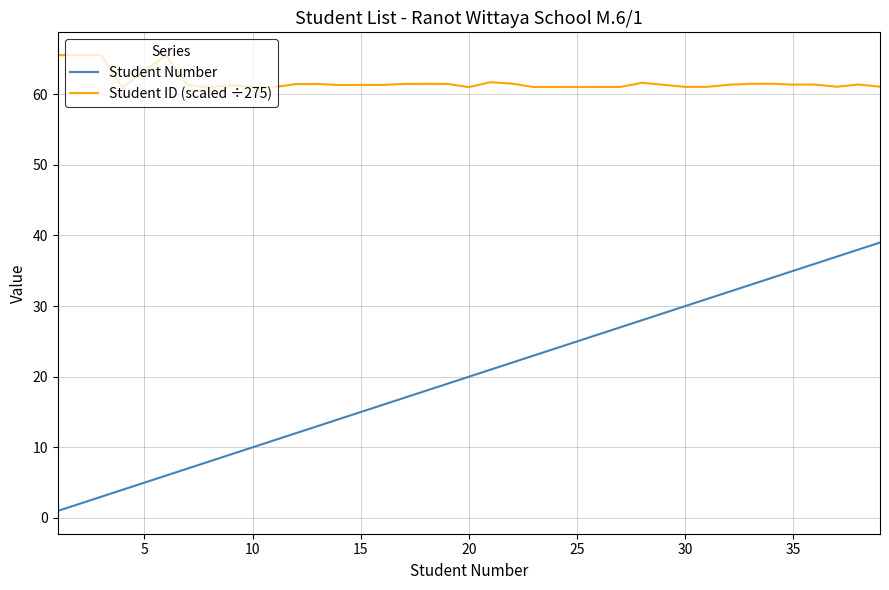

Which series has the widest spread of values?

Student Number